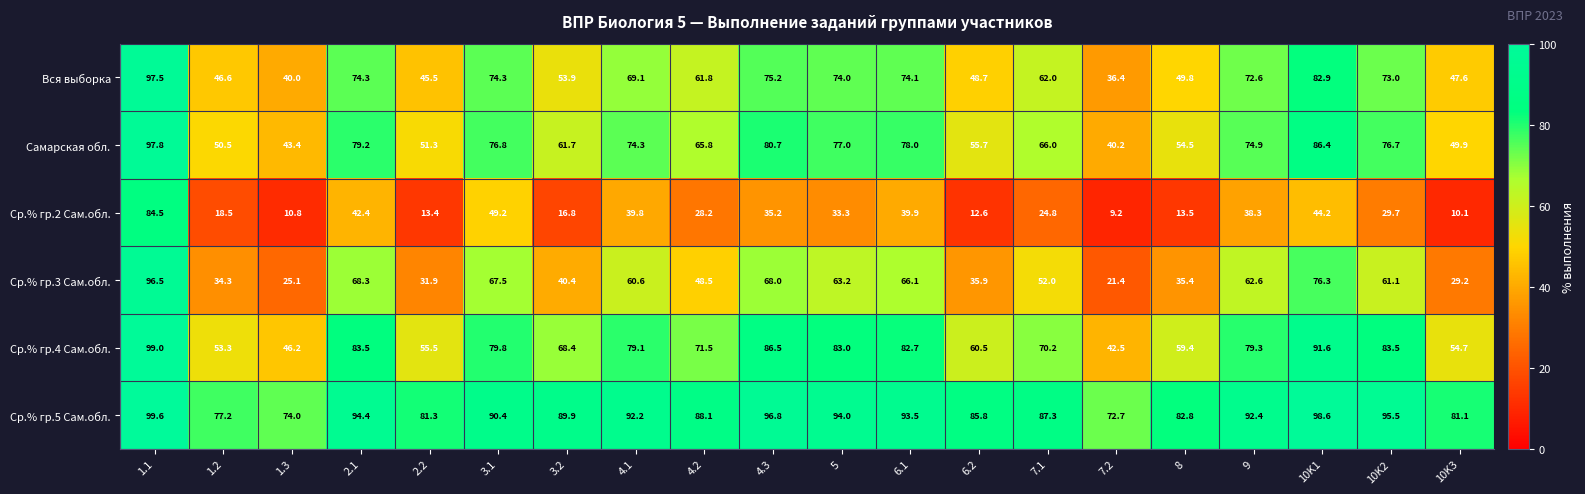

The Ср.% гр.5 Сам.обл. series shows 139.9 at 10K3. True or false?

False